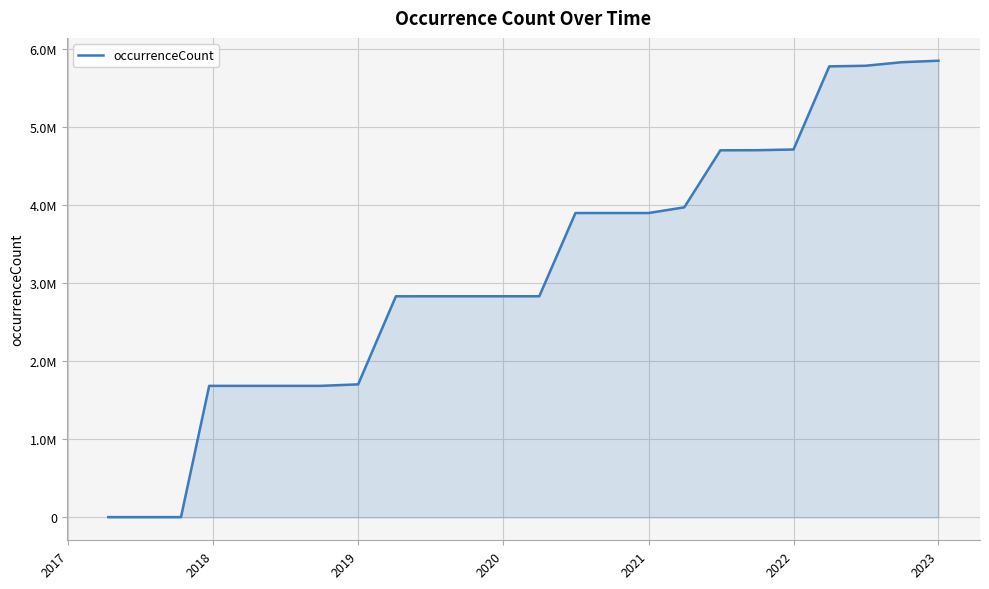

Is this an area chart (filled region under the line)?

Yes